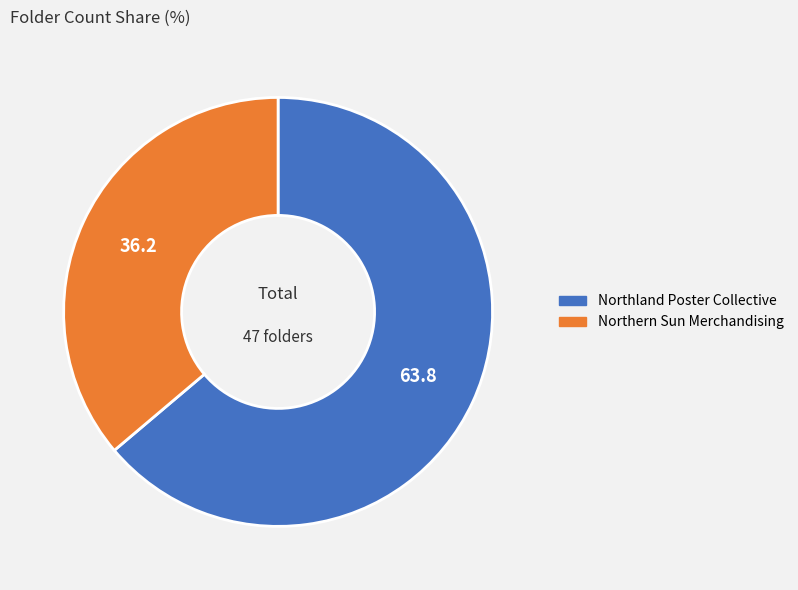

Which has a higher value, Northland Poster Collective or Northern Sun Merchandising?

Northland Poster Collective